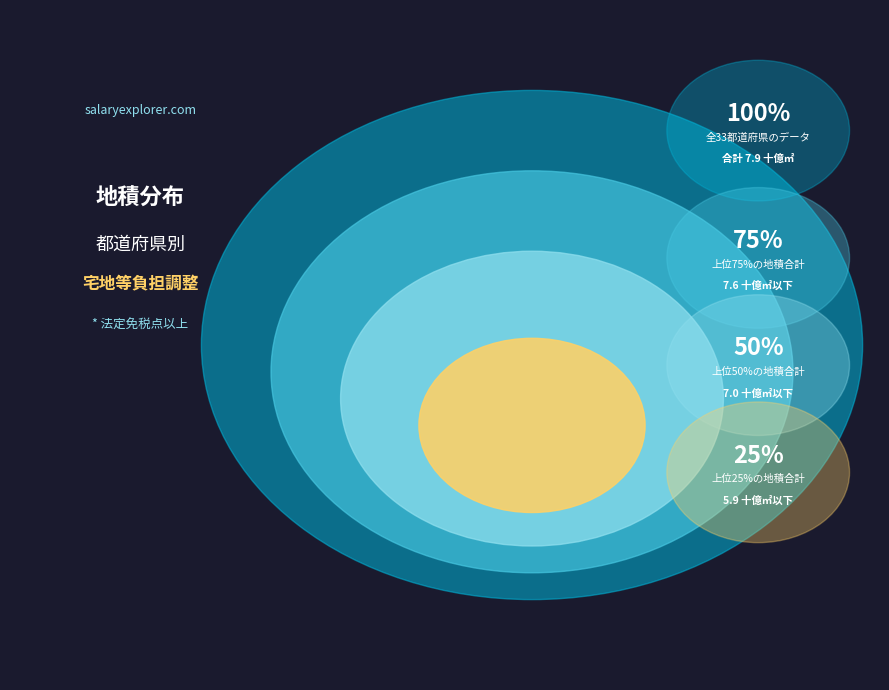

Is the sum of 新潟 and 山梨 greater than half?

No